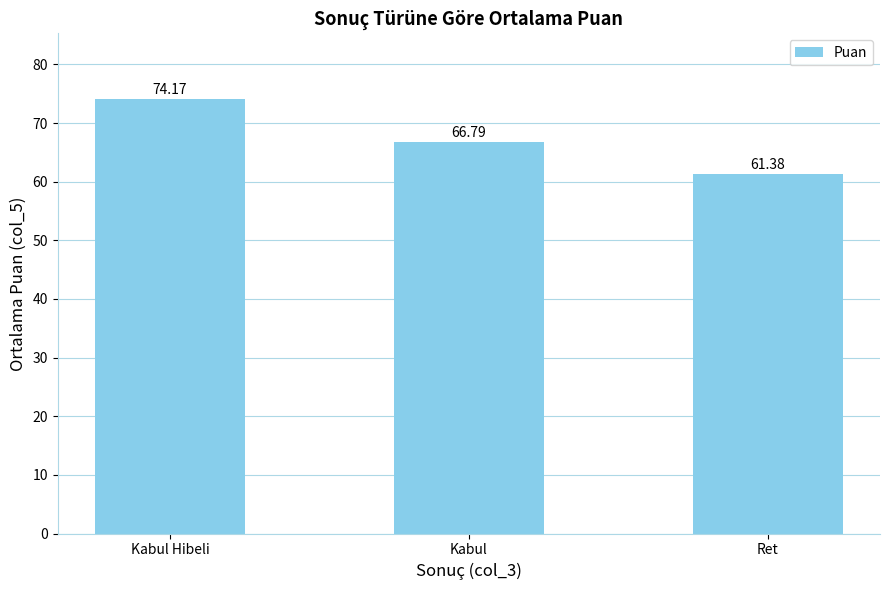

Between Kabul and Kabul Hibeli, which is larger?

Kabul Hibeli